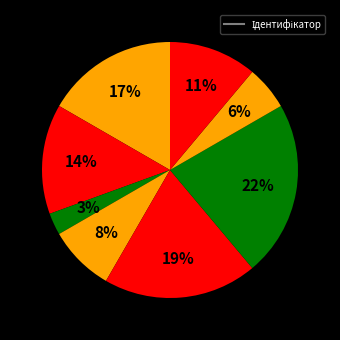

Count the number of slices in the pie.

8